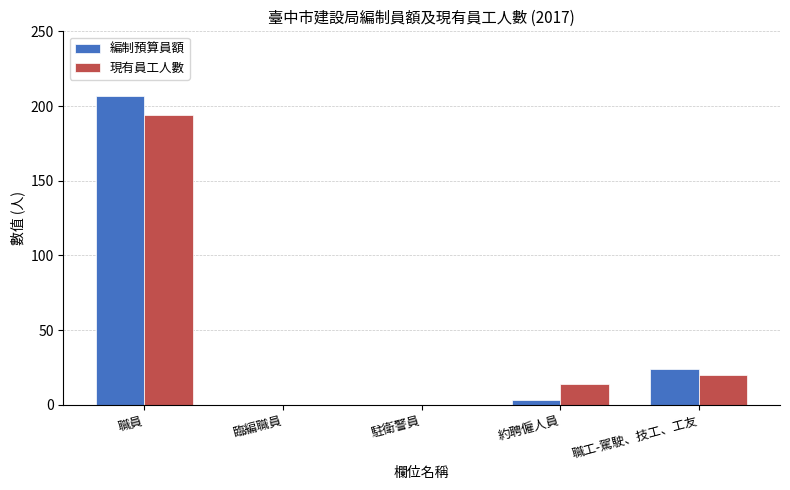

Where does the 編制預算員額 series first go above 3?

職員